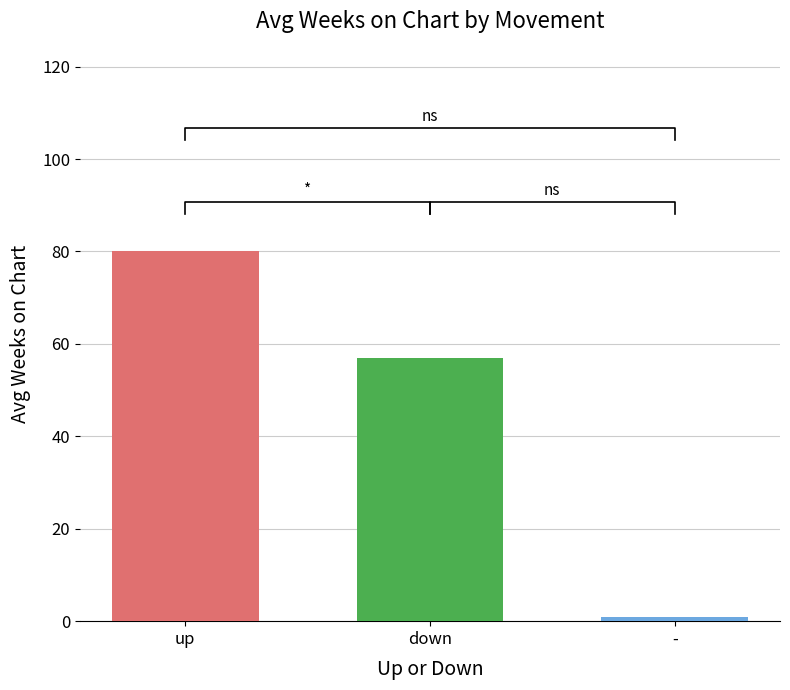

Reading left to right, transcribe all the data shown in this chart.

up=80.1	down=56.8	-=1.0